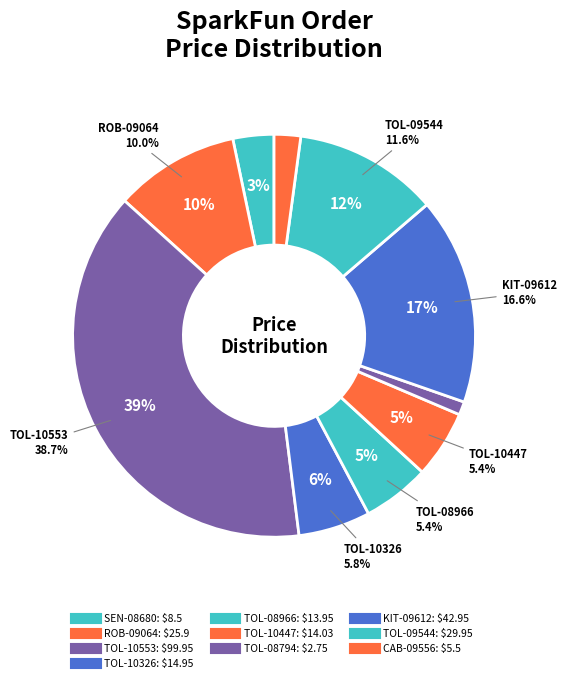

Is CAB-09556 the majority of the pie?

No